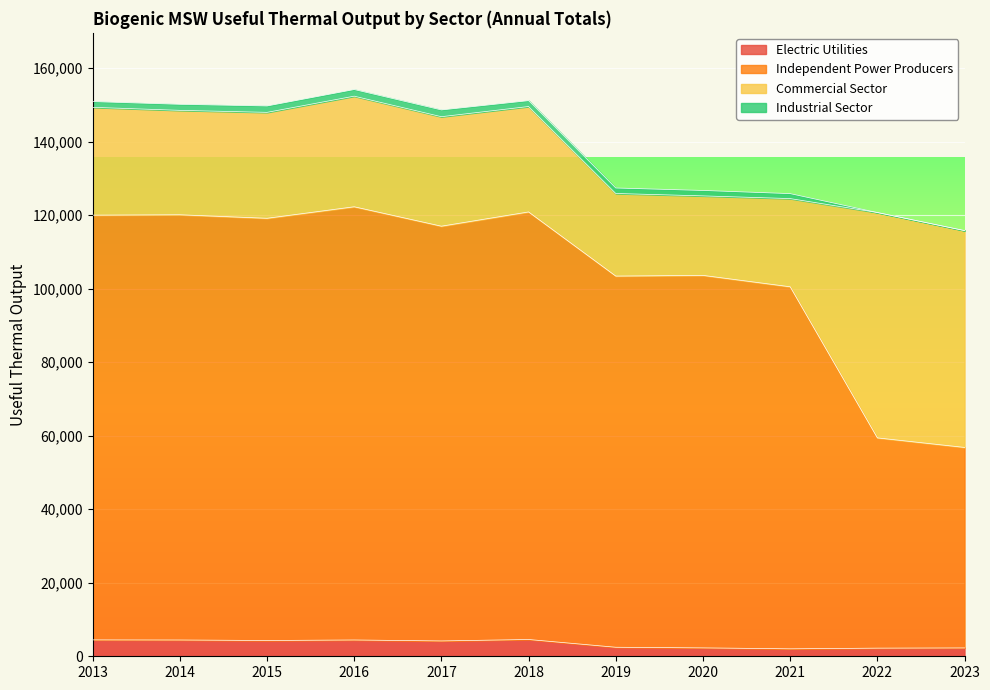

What value does the Electric Utilities series have at 2022?

2212